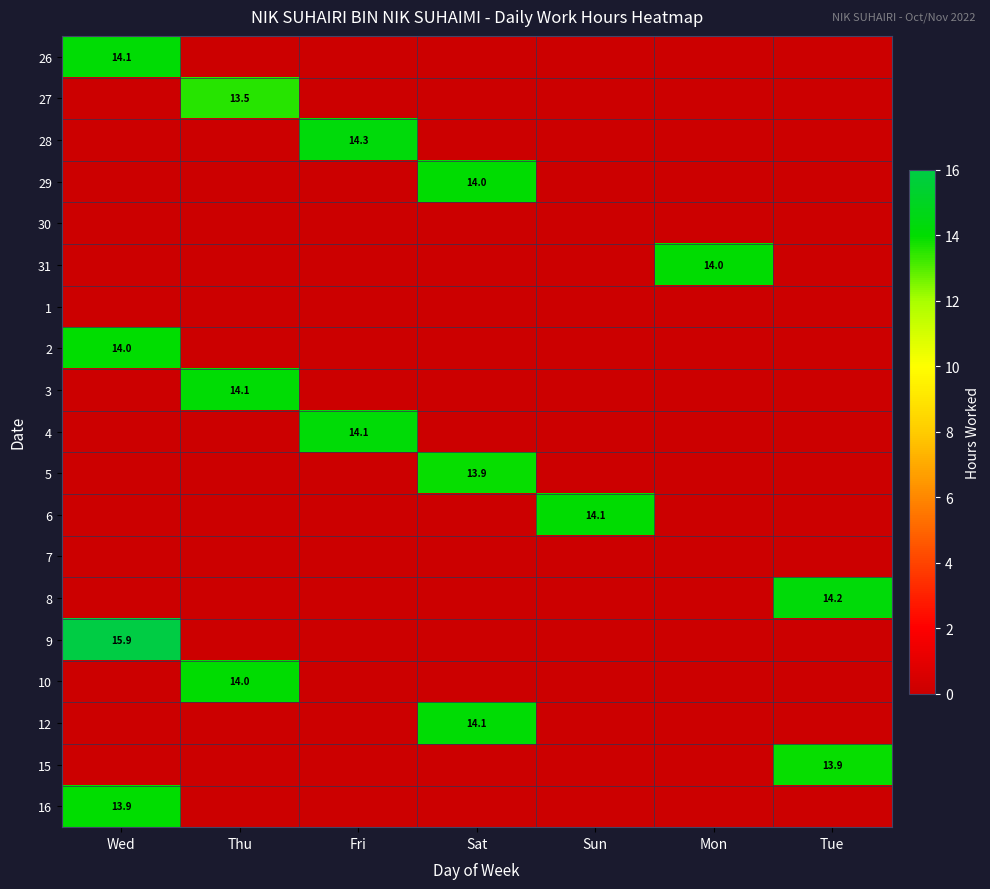

At which category is the sum across all series the highest?

Wed